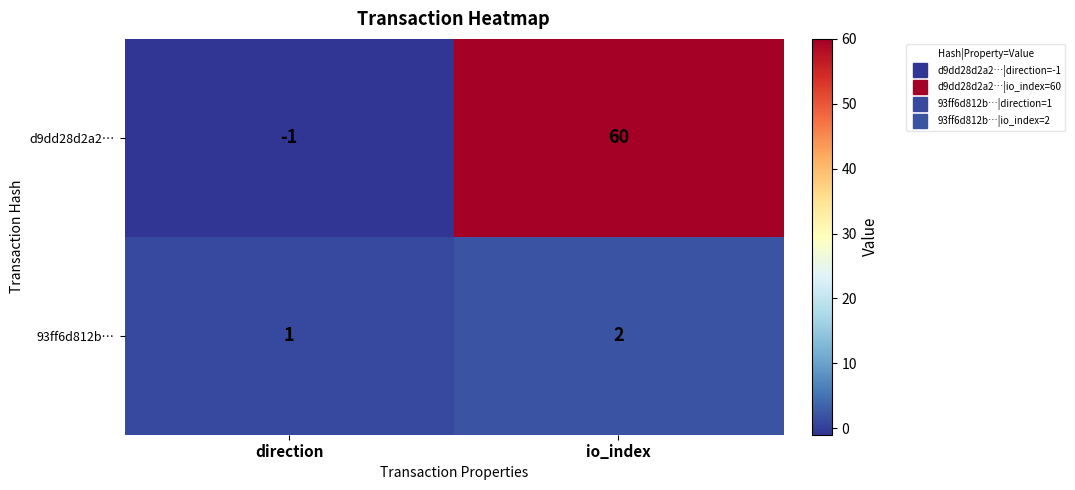

What is the total value across all series at io_index?

62